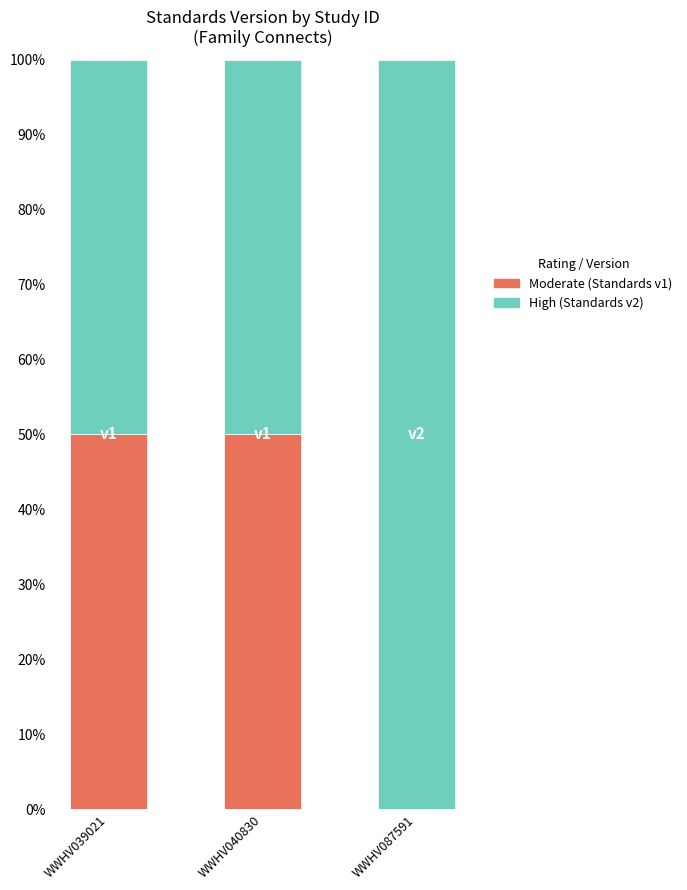

What is the total value across all series at WWHV087591?

100